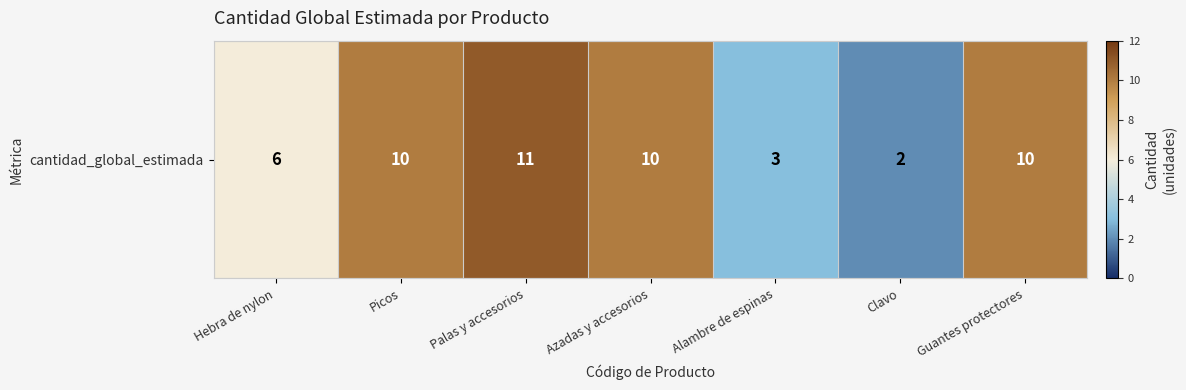

Reading left to right, what are all the values shown in this chart?

Hebra de nylon=6	Picos=10	Palas y accesorios=11	Azadas y accesorios=10	Alambre de espinas=3	Clavo=2	Guantes protectores=10